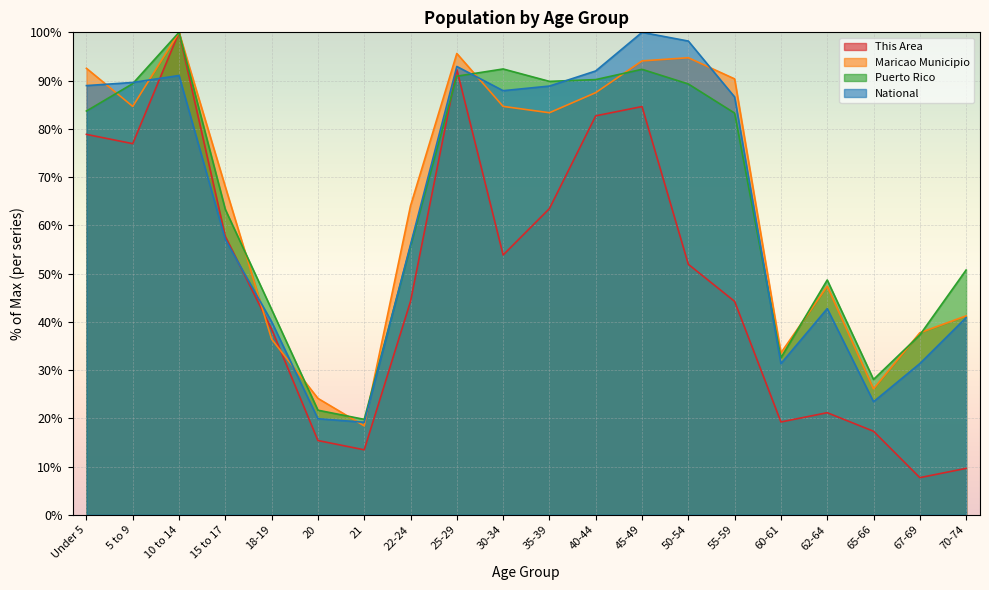

What are all the series names shown in the legend?

This Area, Maricao Municipio, Puerto Rico, National